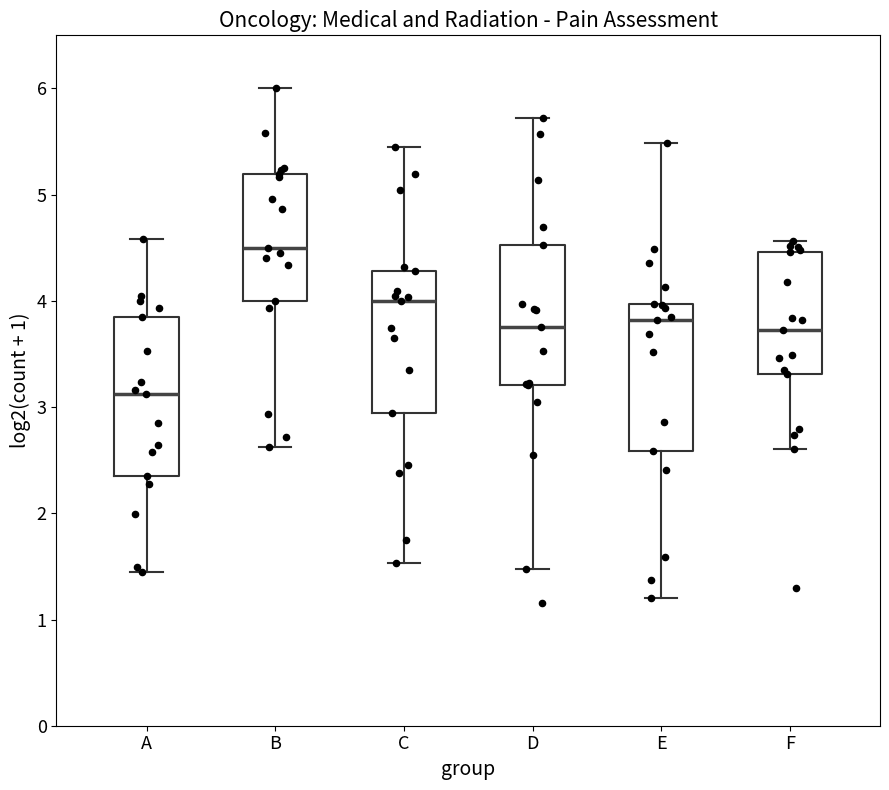

Which box has the highest median line?

B